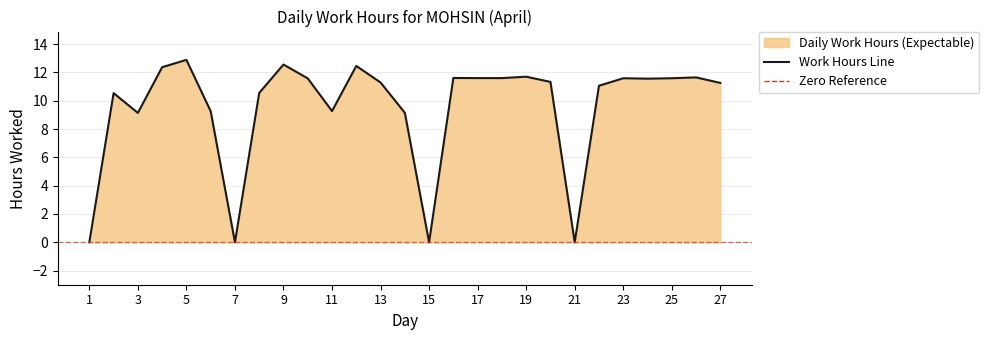

What is the sum of all values?

257.6